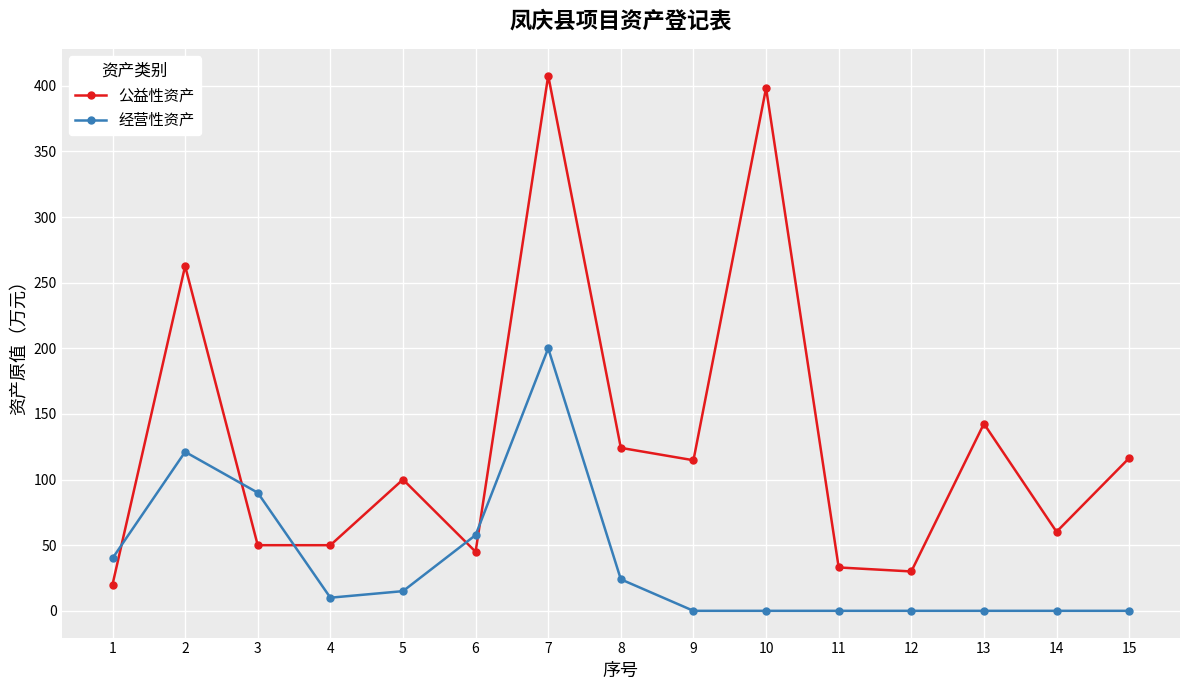

What is the difference between the highest and lowest values at 2?

141.6